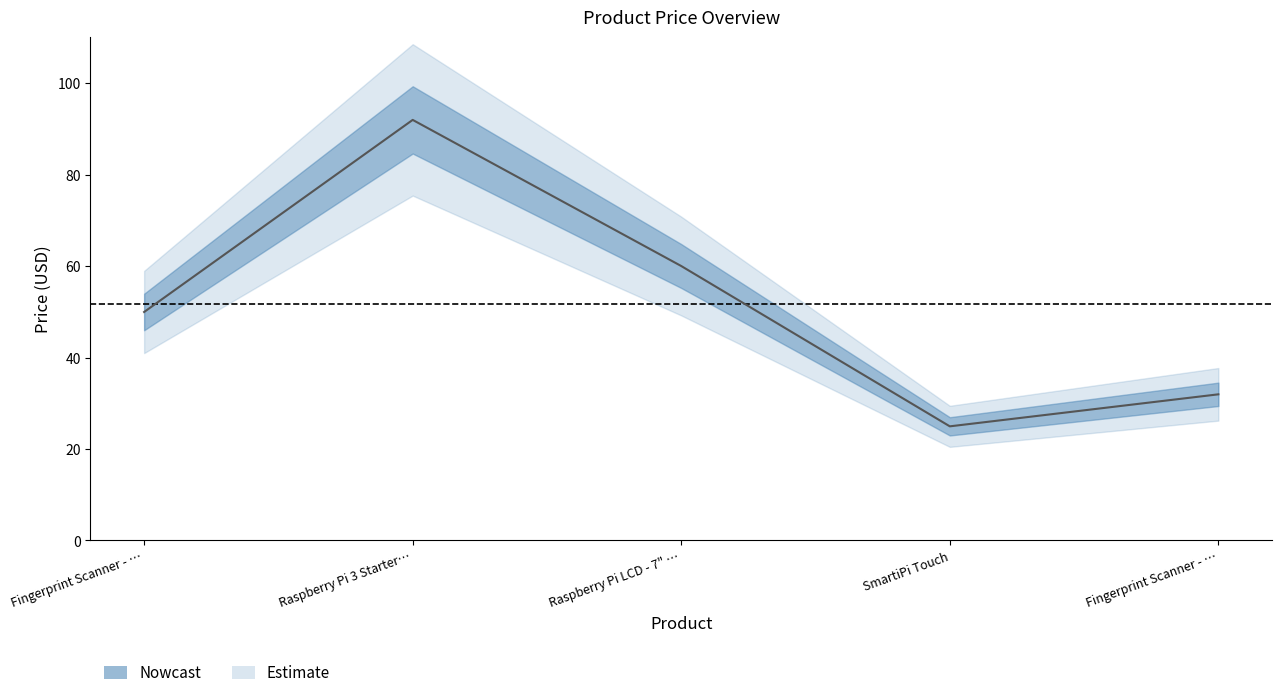

True or false: the data has more than 0 interior local peaks.

True